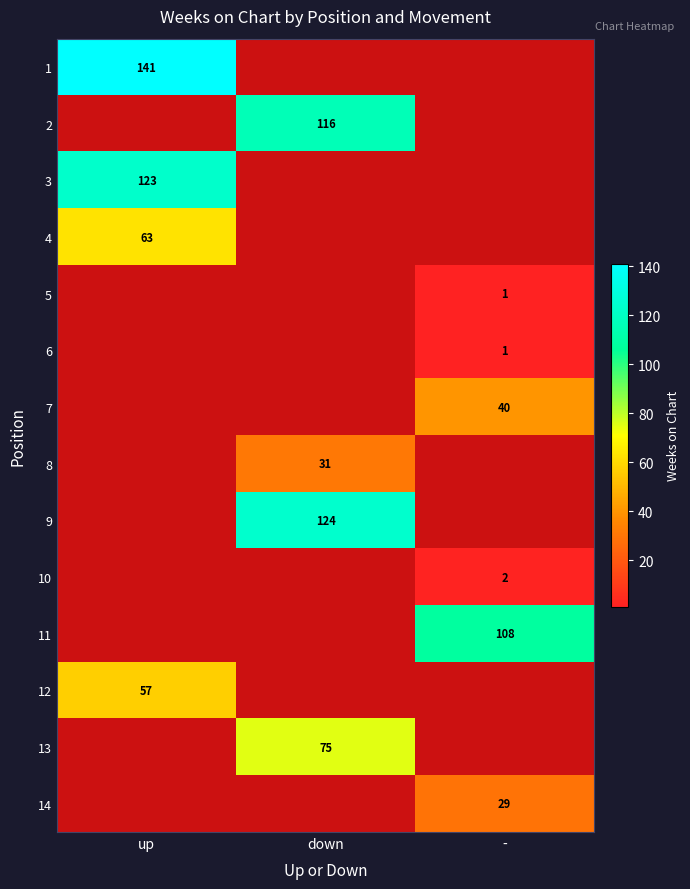

At how many categories does at least one series exceed 12?

3